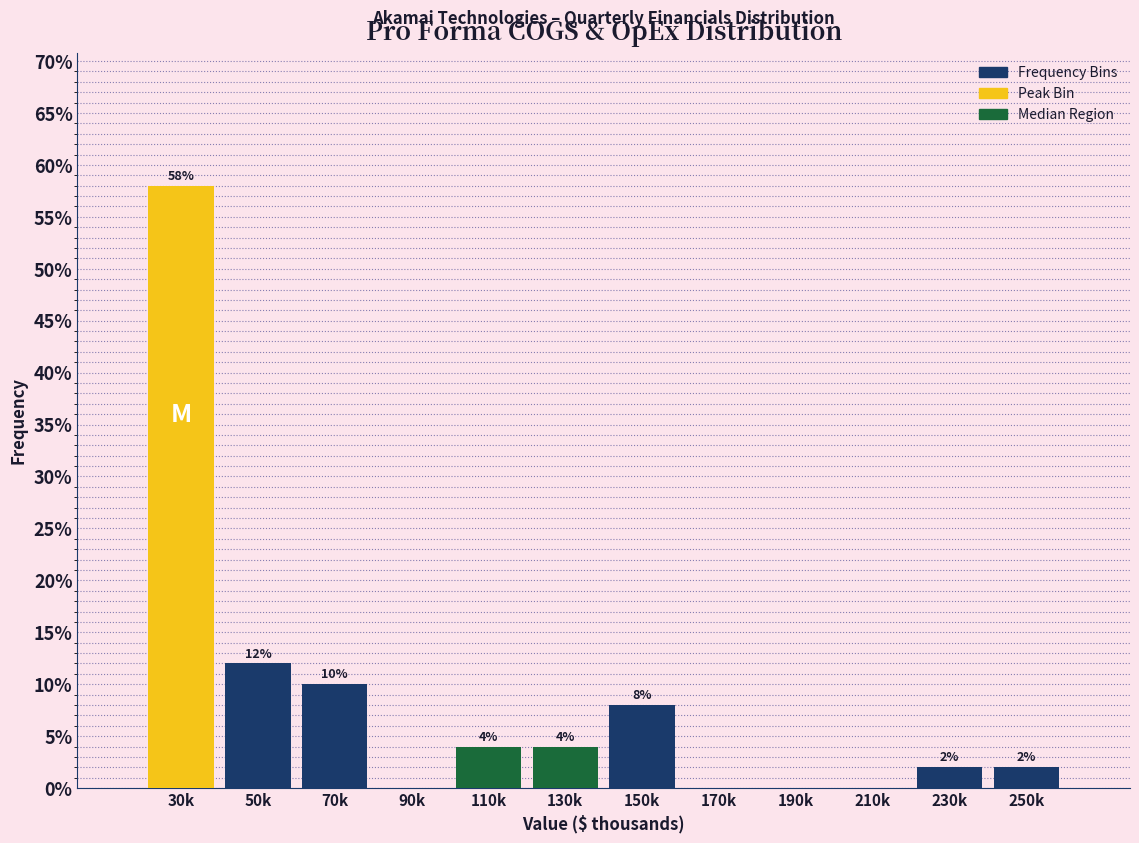

Reading left to right, transcribe all the data shown in this chart.

30k=58.0	50k=12.0	70k=10.0	90k=0.0	110k=4.0	130k=4.0	150k=8.0	170k=0.0	190k=0.0	210k=0.0	230k=2.0	250k=2.0